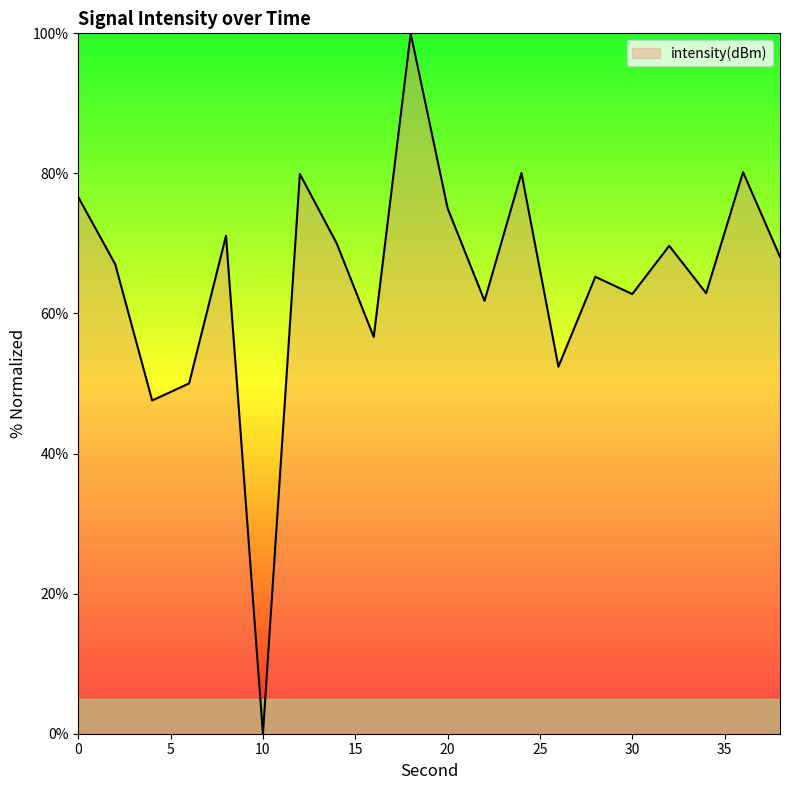

What is the greatest value displayed?

100.0